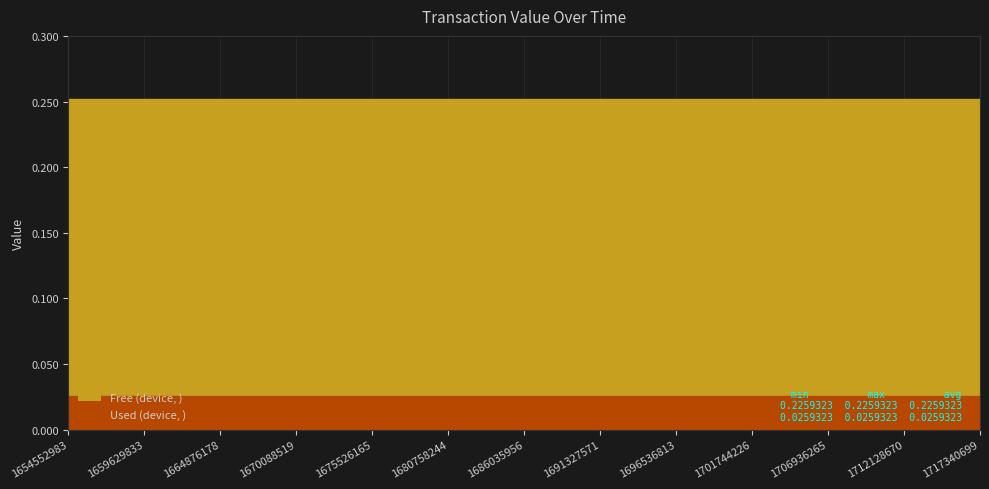

True or false: Used (device, ) has a value of 0.0 at 1717340699.

False